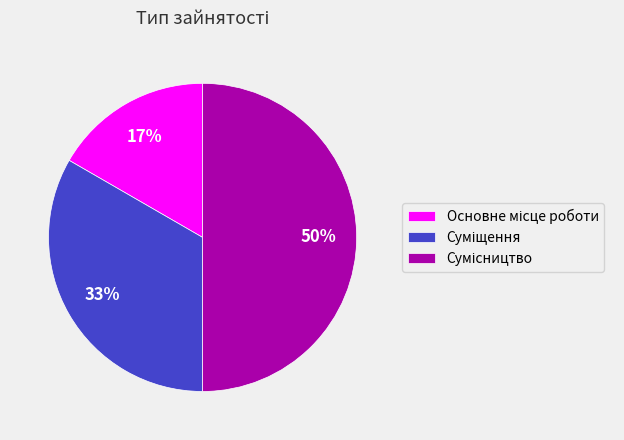

To the nearest percent, what is the difference between the largest and smallest slice percentages?

33%